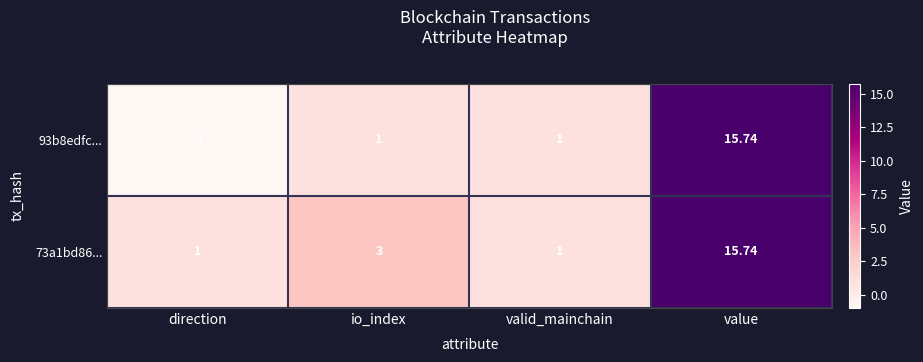

Where is 73a1bd86... nearest to the value 8?

io_index